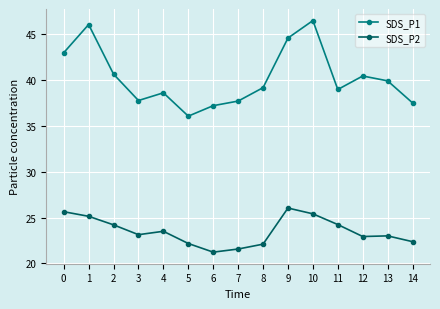

What are all the series names shown in the legend?

SDS_P1, SDS_P2